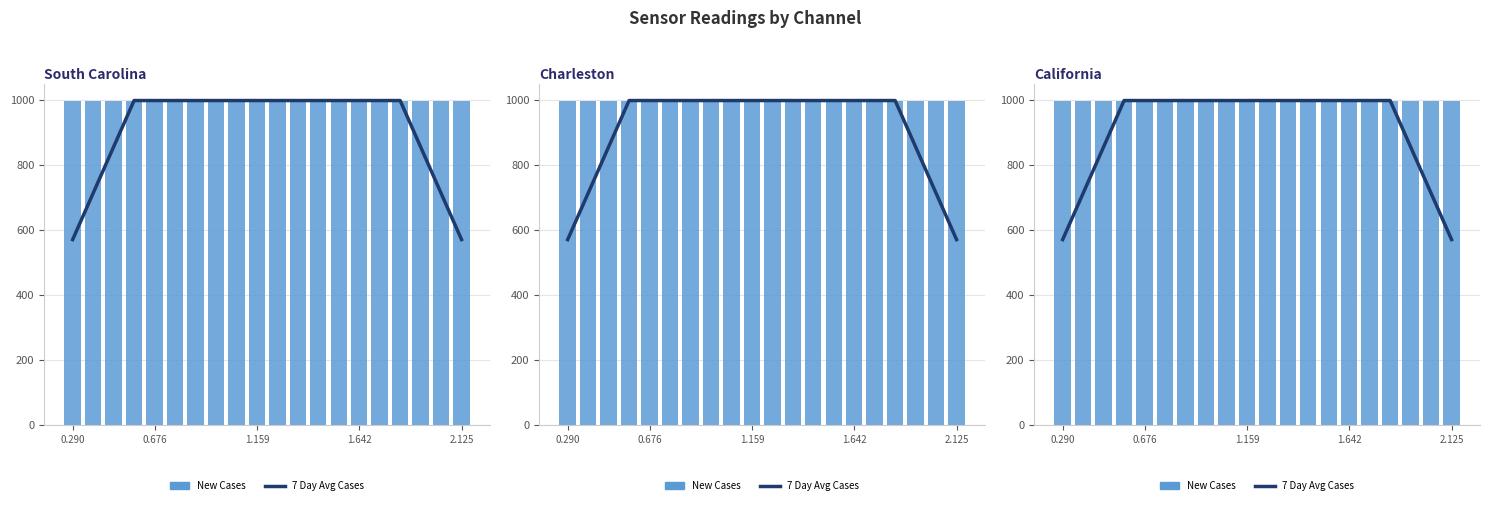

Reading left to right, extract all data points from this chart.

7 Day Avg Cases: 570.9	713.6	856.3	999.0	999.0	999.0	999.0	999.0	999.0	999.0	999.0	999.0	999.0	999.0	999.0	999.0	999.0	856.3	713.6	570.9
New Cases: 999.0	999.0	999.0	999.0	999.0	999.0	999.0	999.0	999.0	999.0	999.0	999.0	999.0	999.0	999.0	999.0	999.0	999.0	999.0	999.0